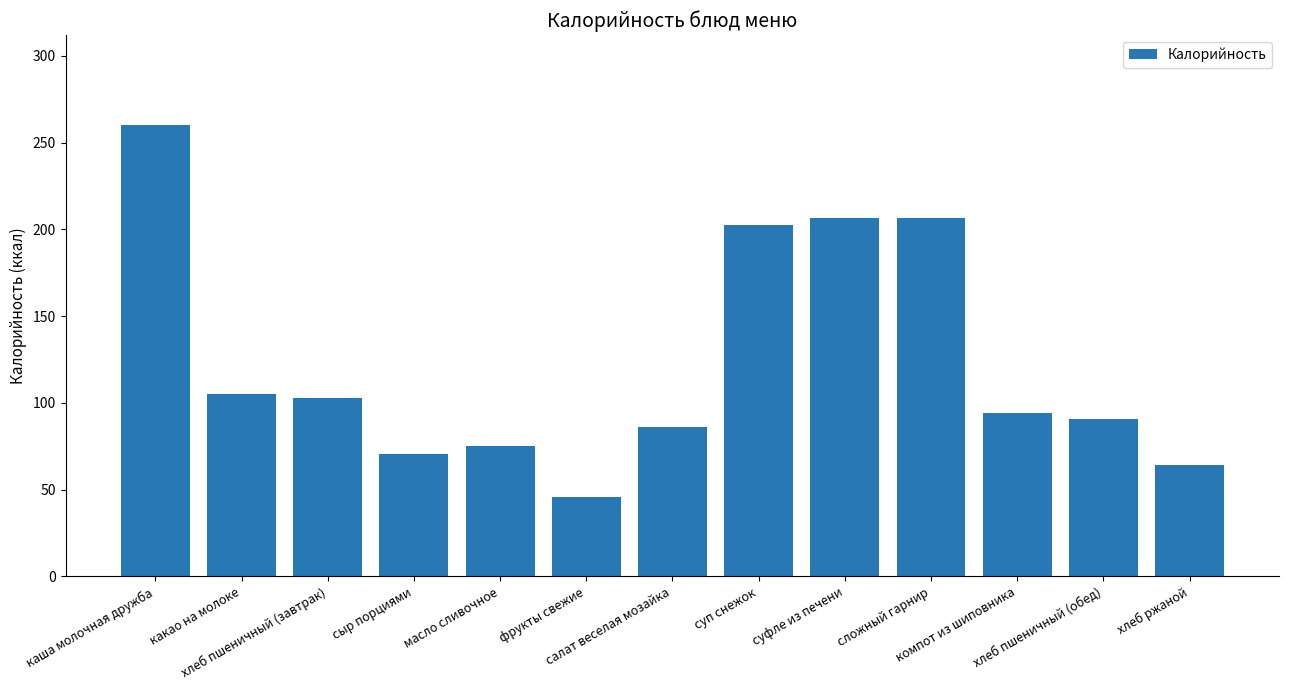

What is the smallest value displayed?

46.0